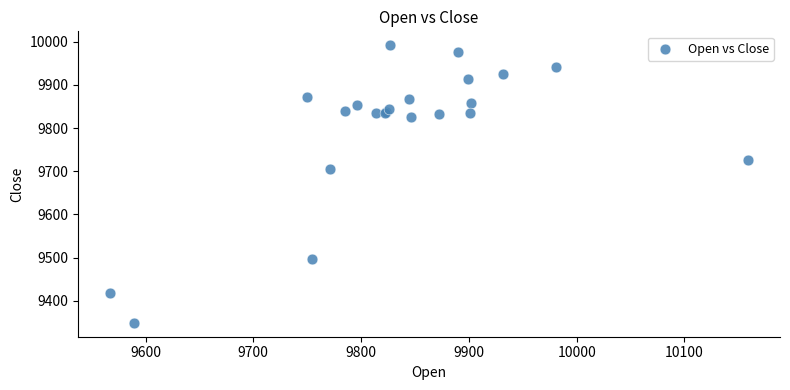

What Y value in the scatter plot is closest to 9670?

9705